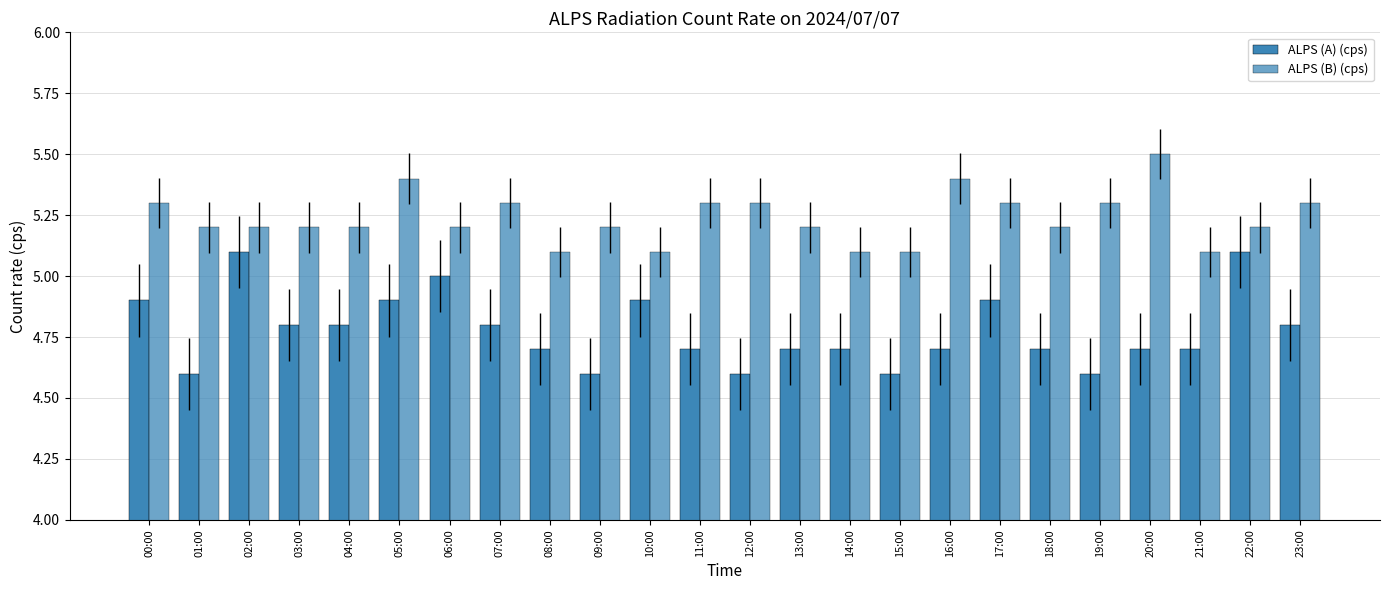

Which category has the lowest value across all series?

01:00